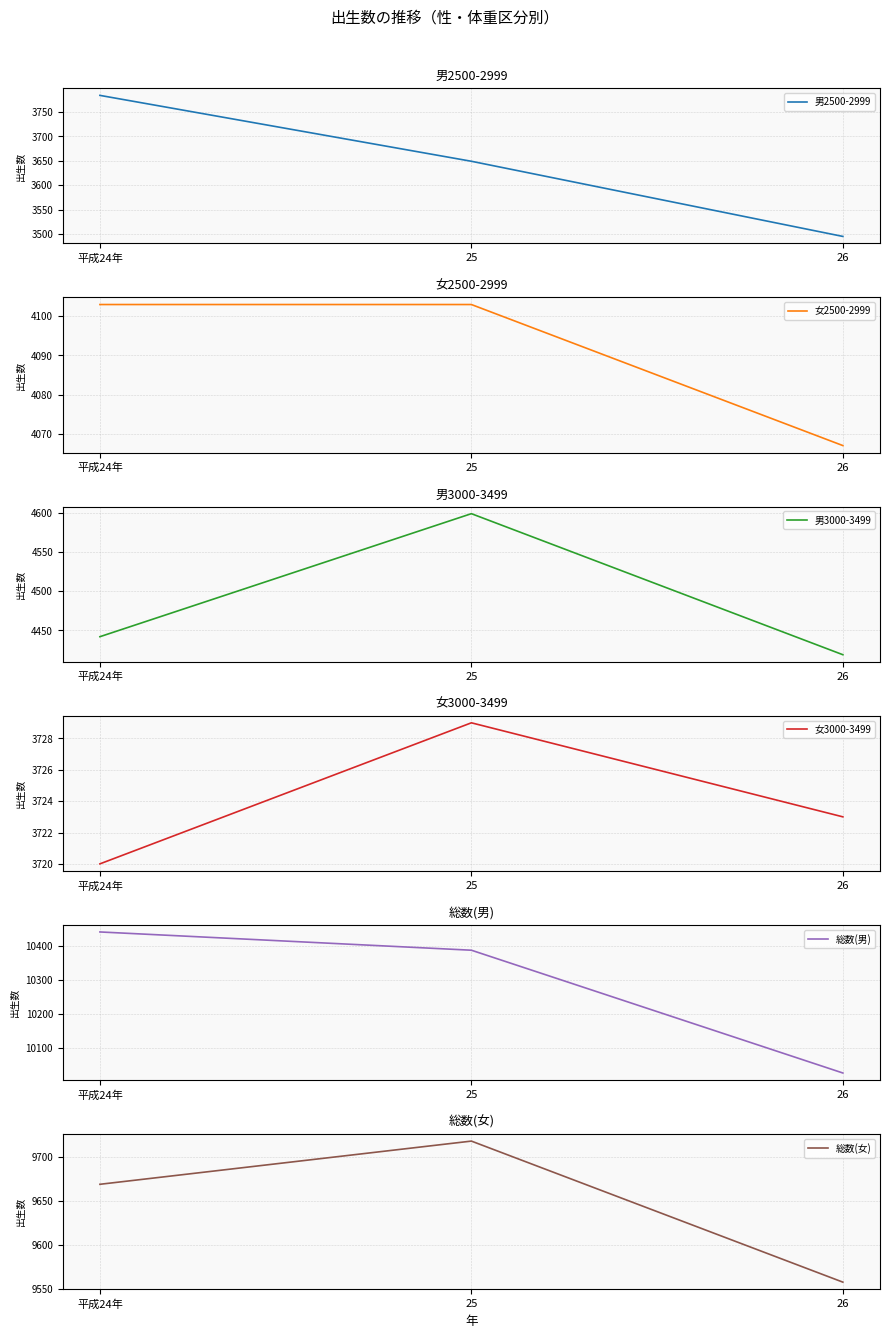

What is the value of the 女2500-2999 point at the 3rd from the left?

4067